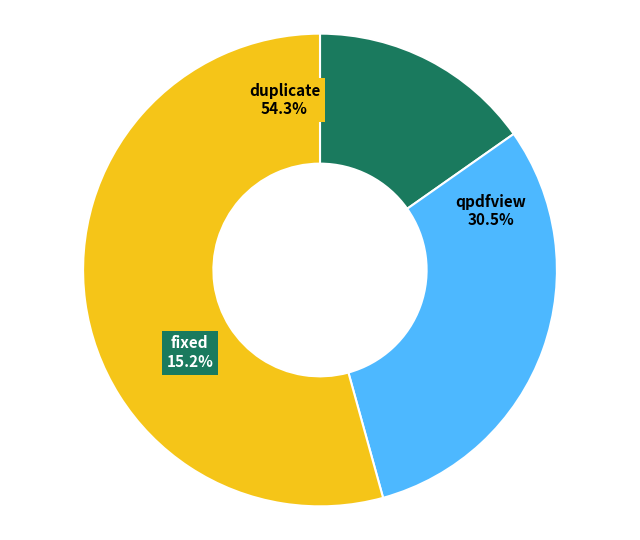

Do qpdfview and duplicate together represent more than half of the pie?

Yes